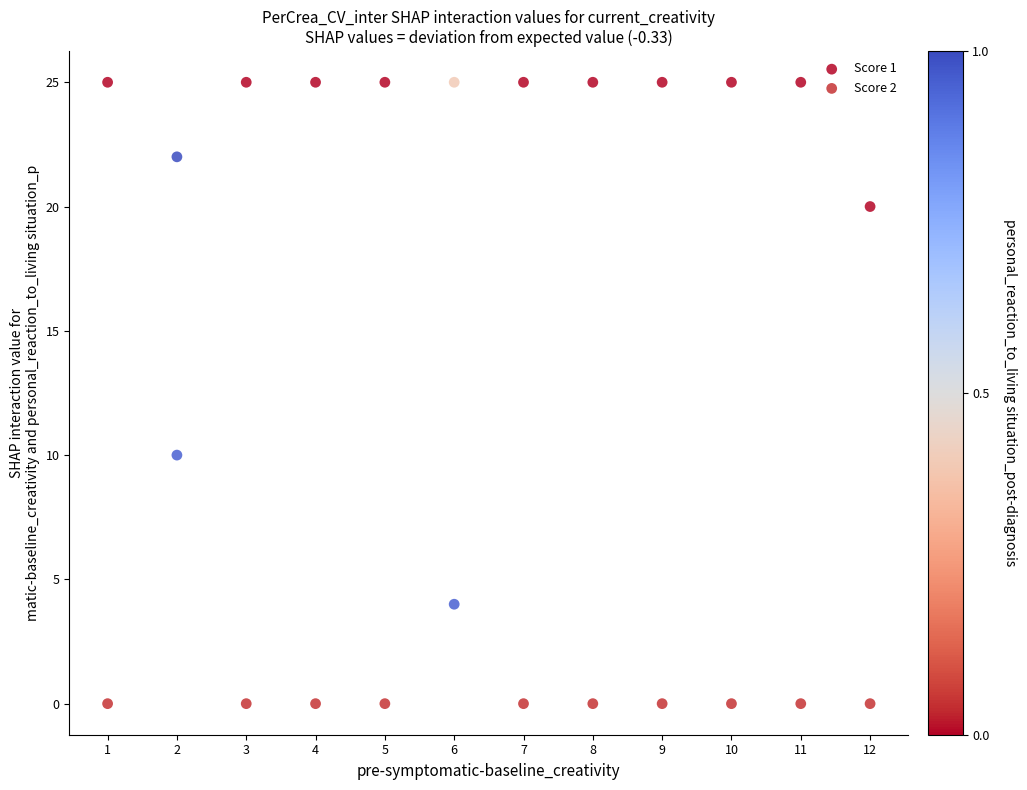

Across all data points, what is the range of Y values (max minus min)?

25